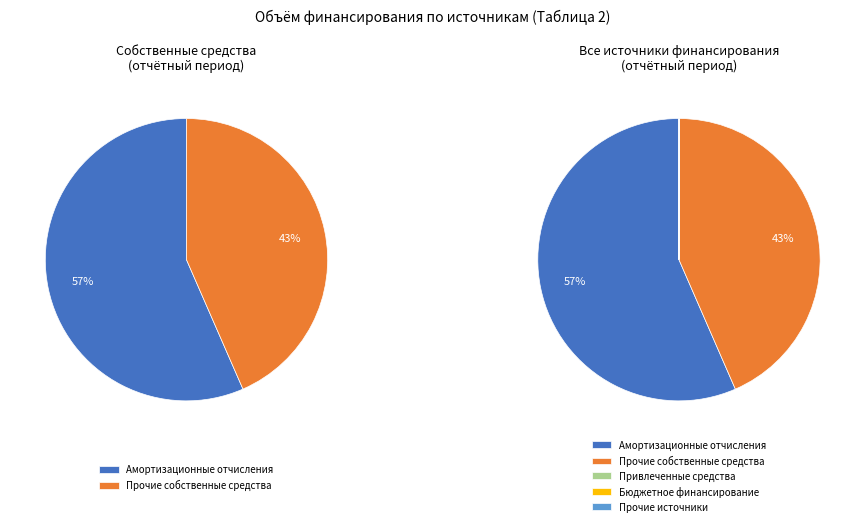

The Бюджетное финансирование slice represents 5% of the pie. True or false?

False